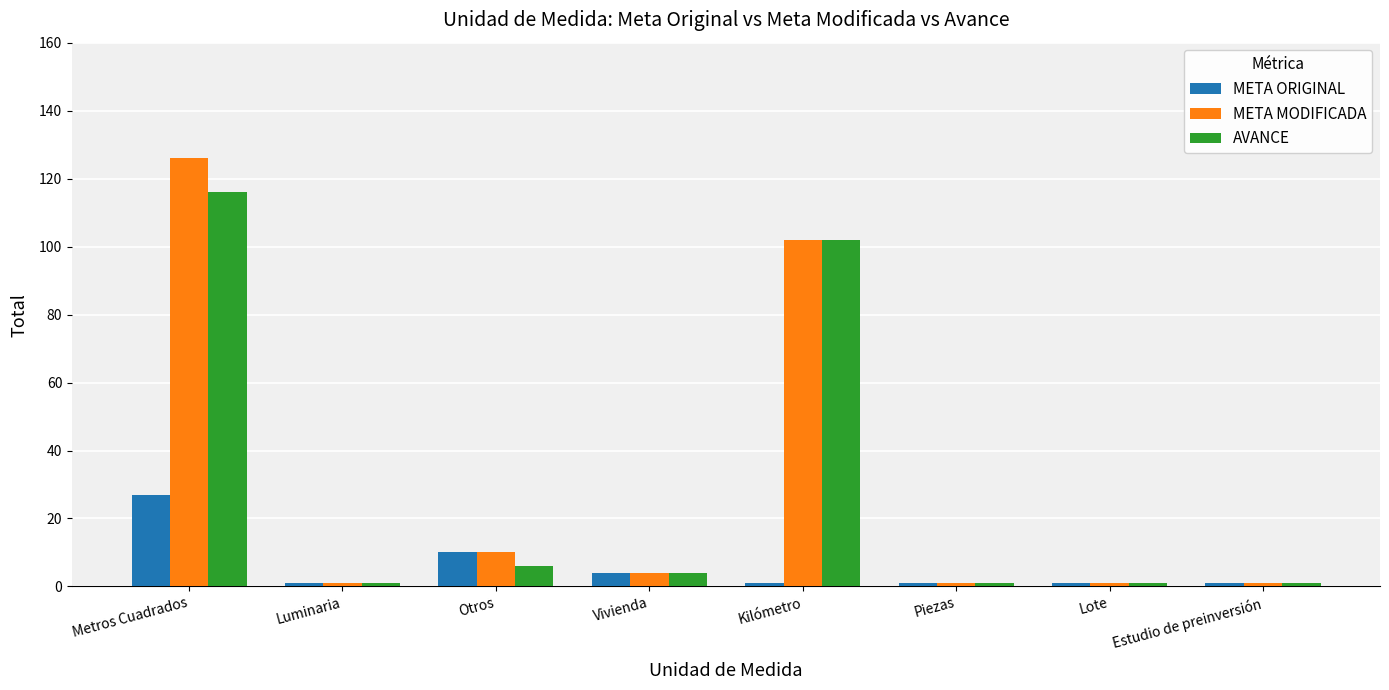

What position from the left is Piezas?

6